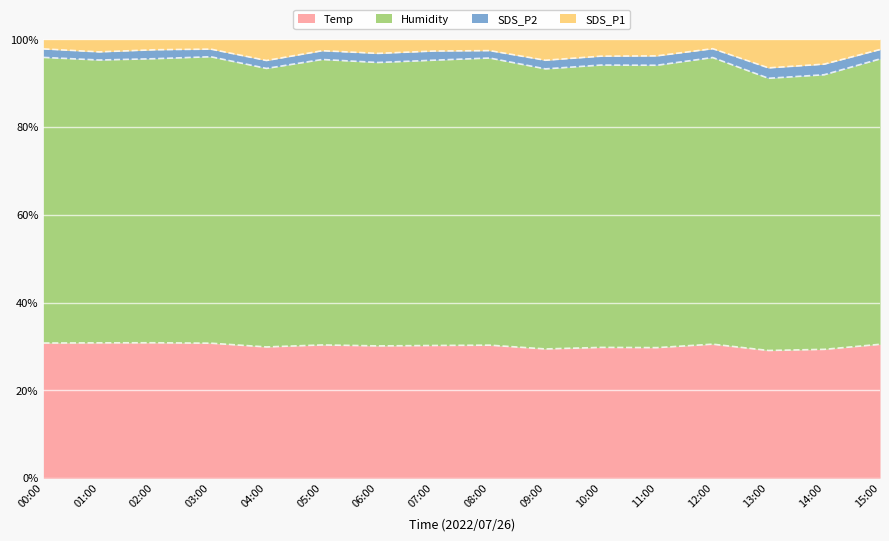

How many interior local peaks does the SDS_P2 series have?

3